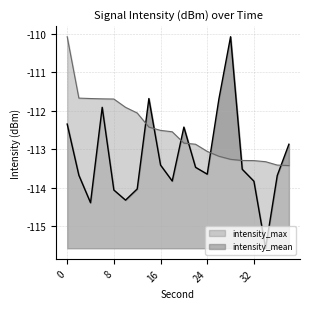

Rank the series by their average value, from lowest to highest.

intensity_mean, intensity_max